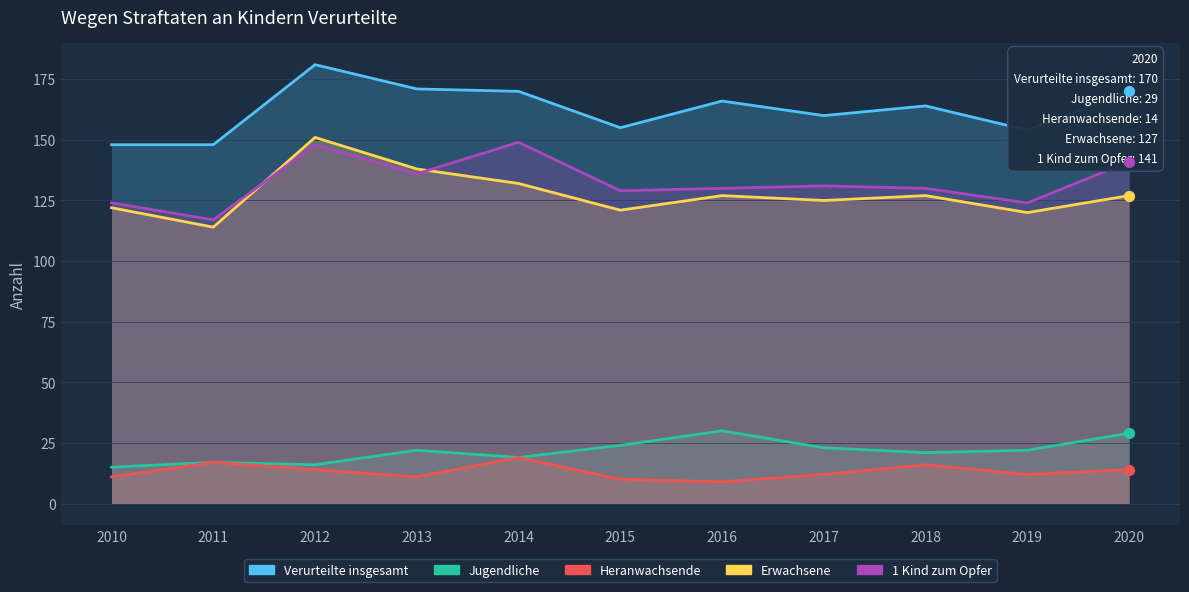

At how many categories does at least one series exceed 126?

11